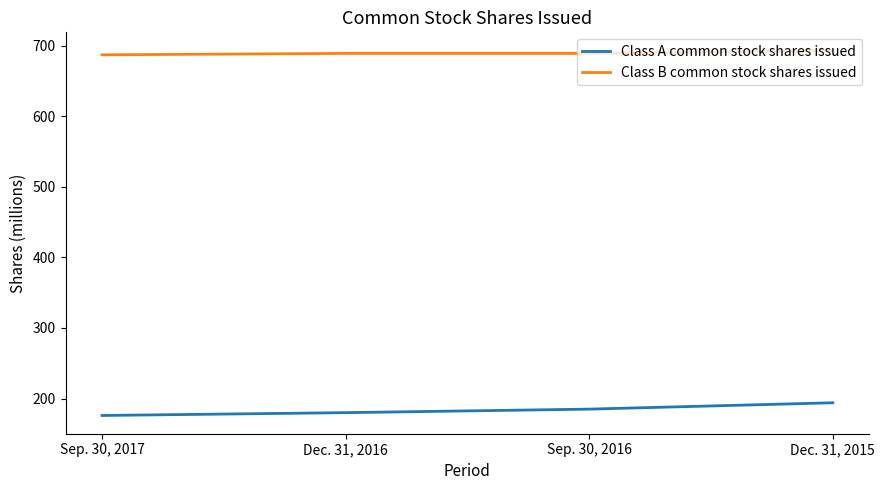

Is it true that Class A common stock shares issued equals 180 at Dec. 31, 2016?

True